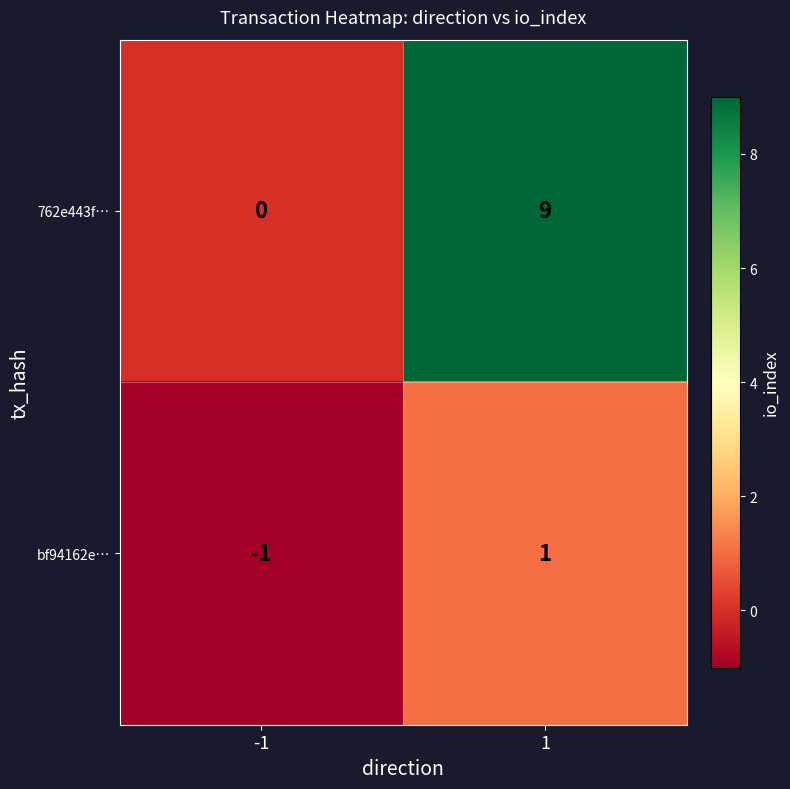

What is the difference between the maximum and minimum values in the 762e443f… series?

9